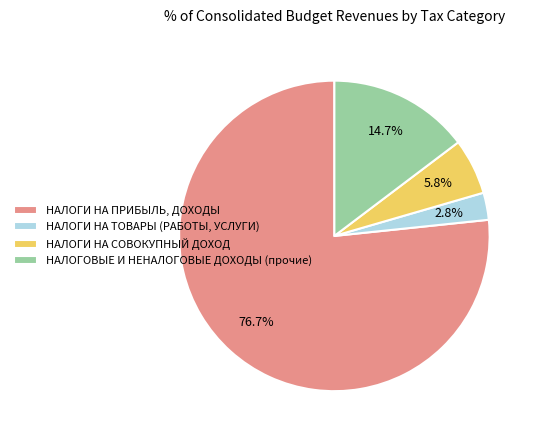

Rank the categories by value from lowest to highest.

НАЛОГИ НА ТОВАРЫ (РАБОТЫ, УСЛУГИ), НАЛОГИ НА СОВОКУПНЫЙ ДОХОД, НАЛОГОВЫЕ И НЕНАЛОГОВЫЕ ДОХОДЫ (прочие), НАЛОГИ НА ПРИБЫЛЬ, ДОХОДЫ